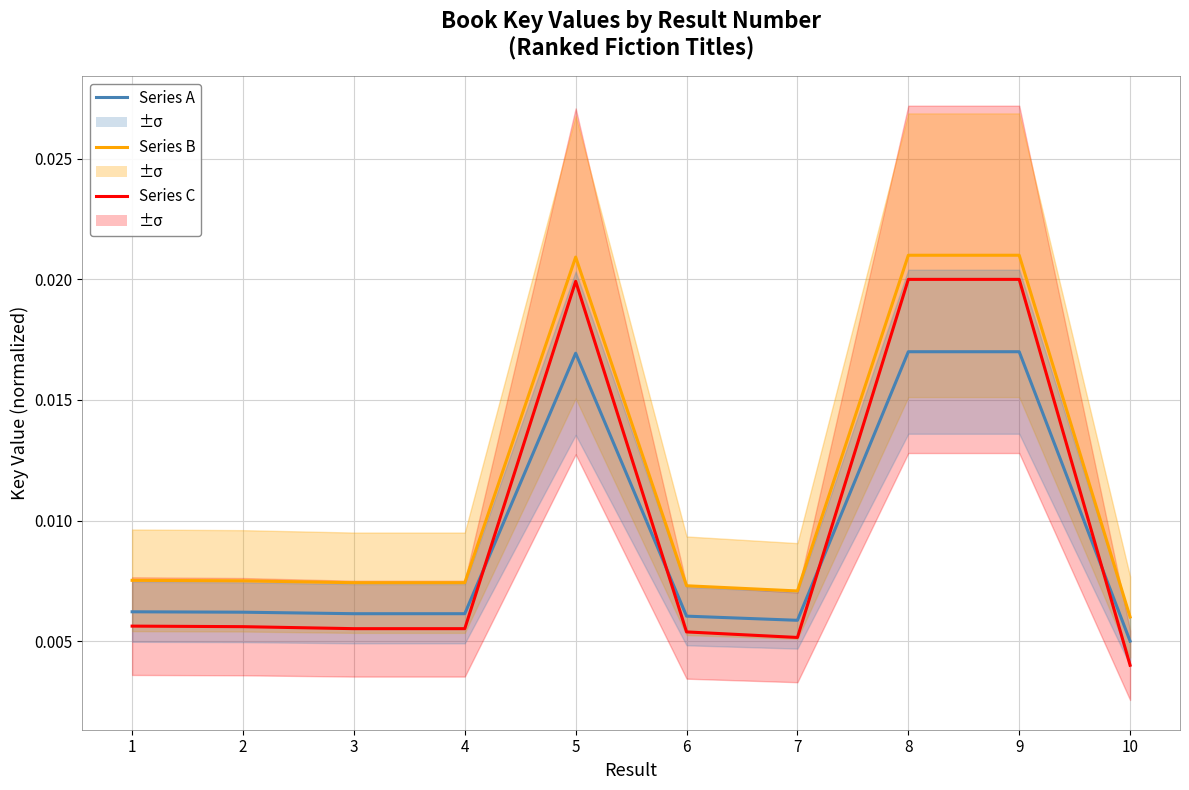

Which series changed the most between 2 and 4?

Series C